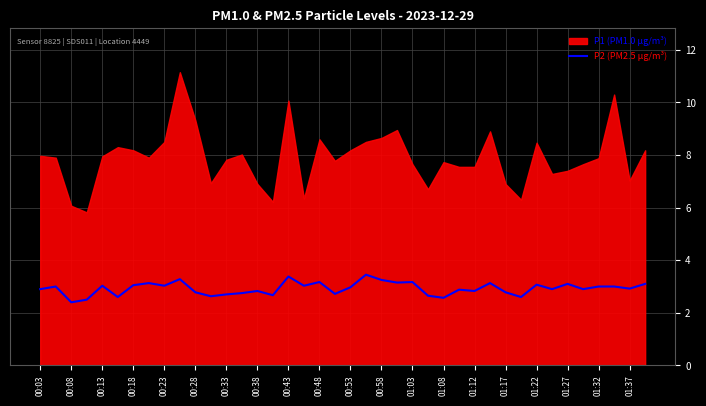

True or false: the data has more than 2 interior local peaks.

True